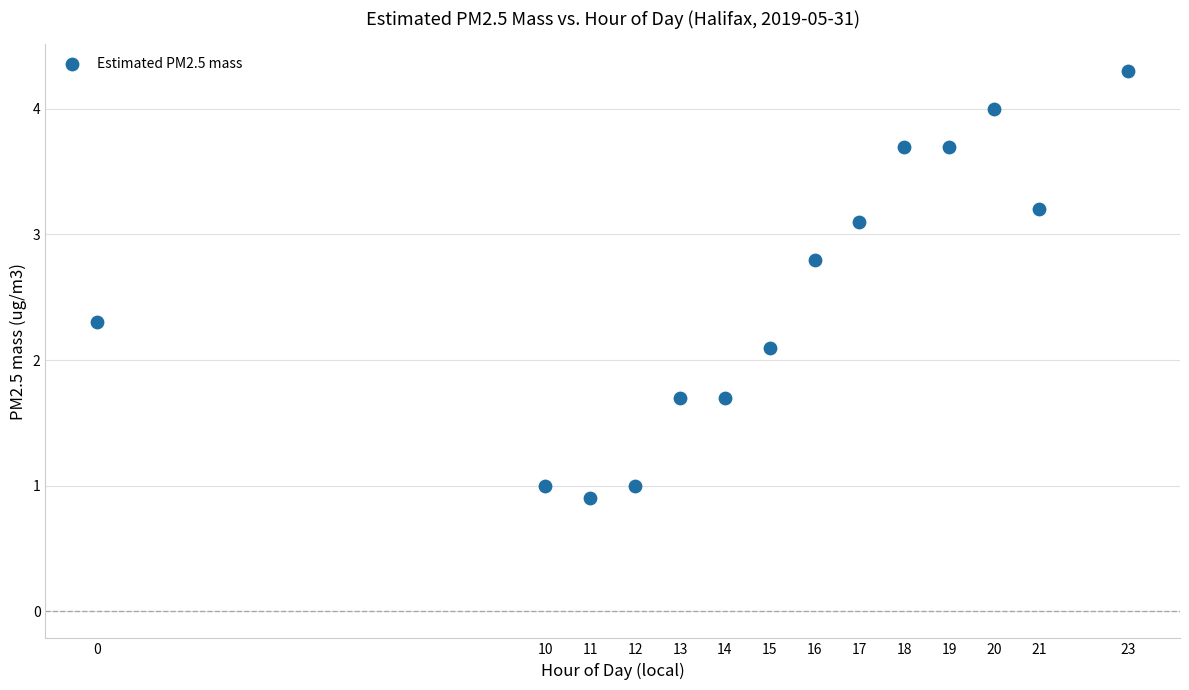

What Y value in the scatter plot is closest to 2?

2.1